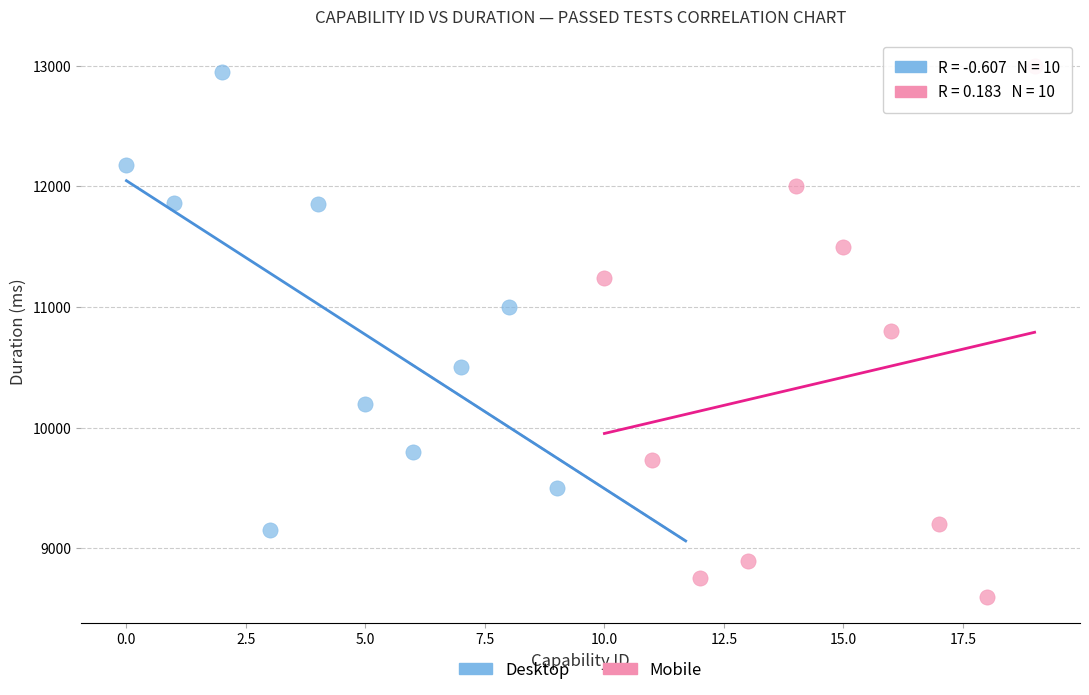

Which series has the widest spread of Y values?

Mobile